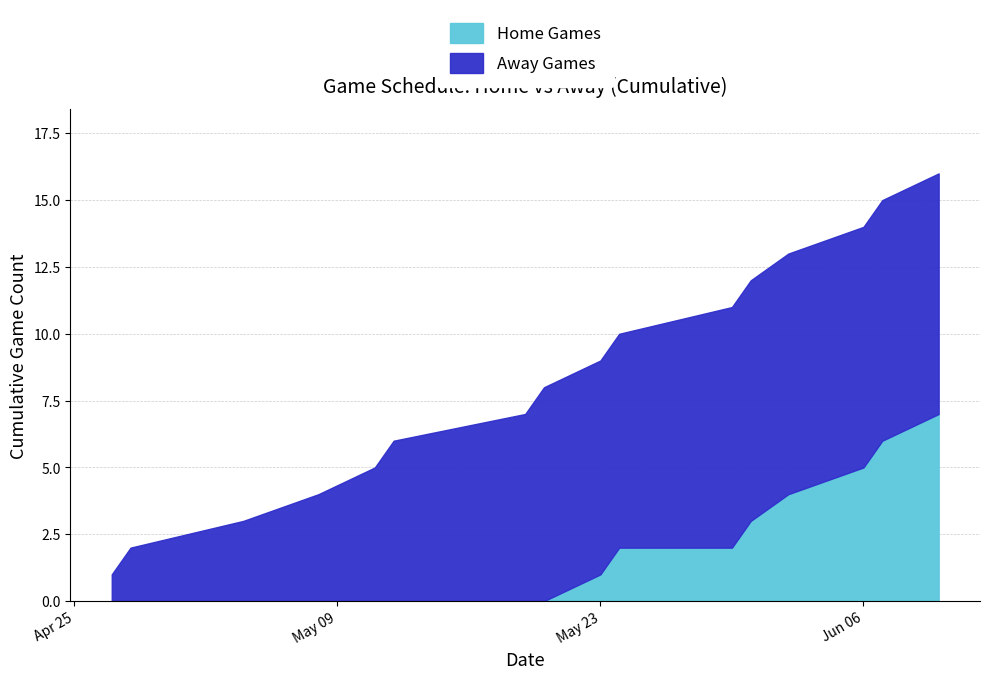

What is the difference between the maximum and minimum values in the Home Games series?

7